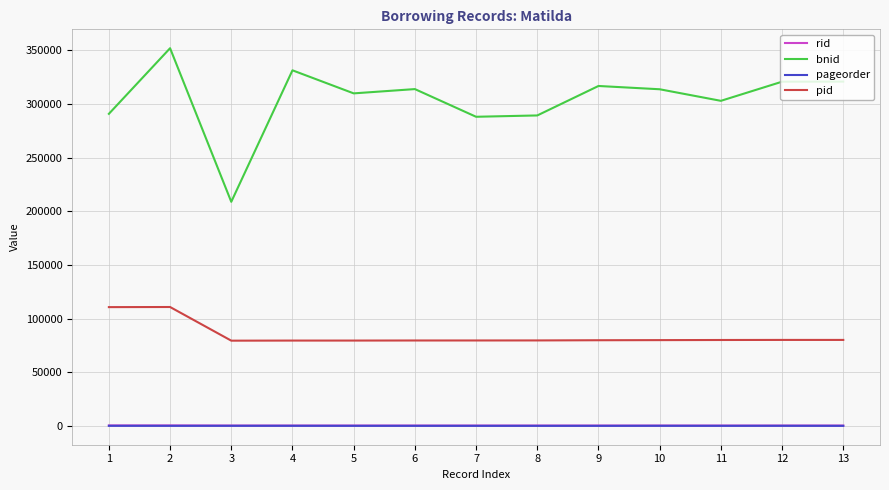

Between 3 and 12, which series saw the biggest shift?

bnid